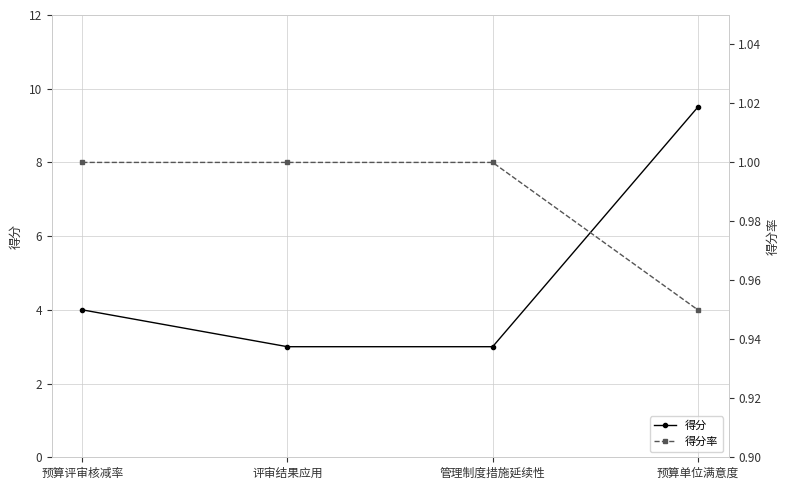

List the labels in order of 得分率 value, smallest first.

预算单位满意度, 预算评审核减率, 评审结果应用, 管理制度措施延续性